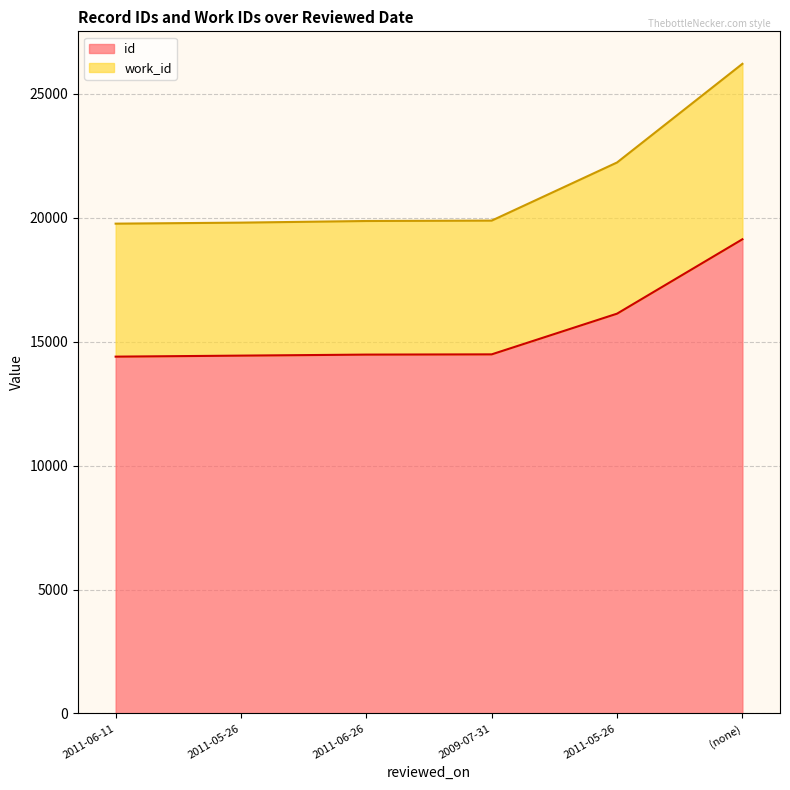

Does the chart have visible grid lines?

Yes